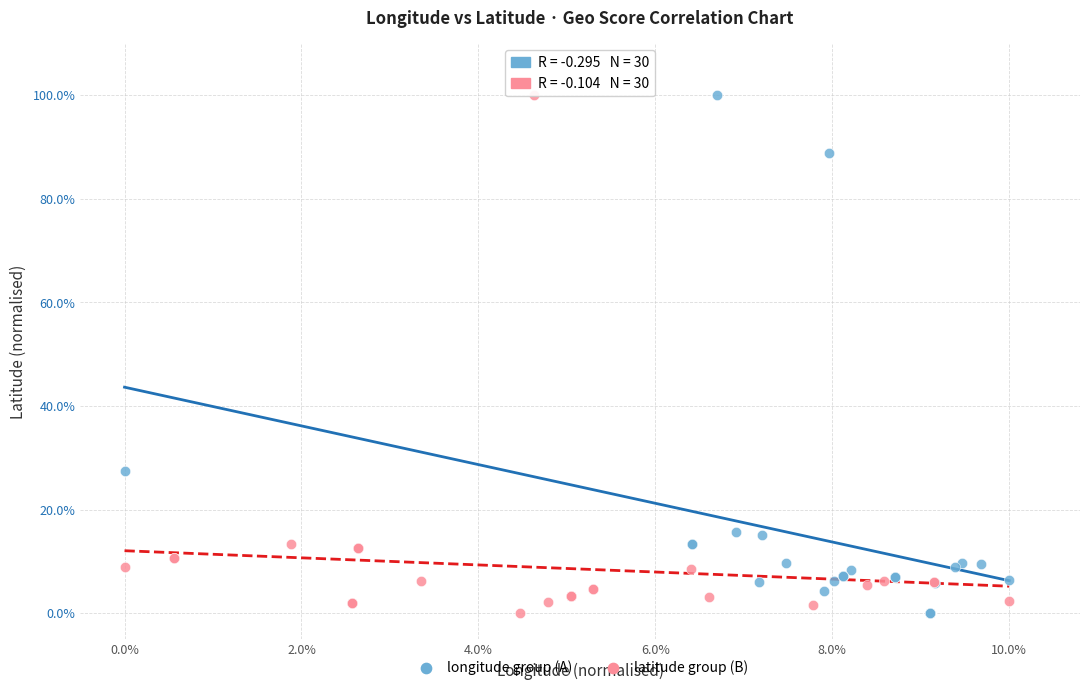

What are all the series names shown in the legend?

longitude group (A), latitude group (B)